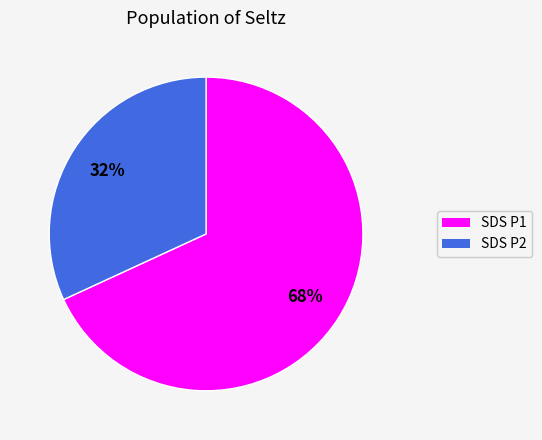

How many slices are in this pie chart?

2